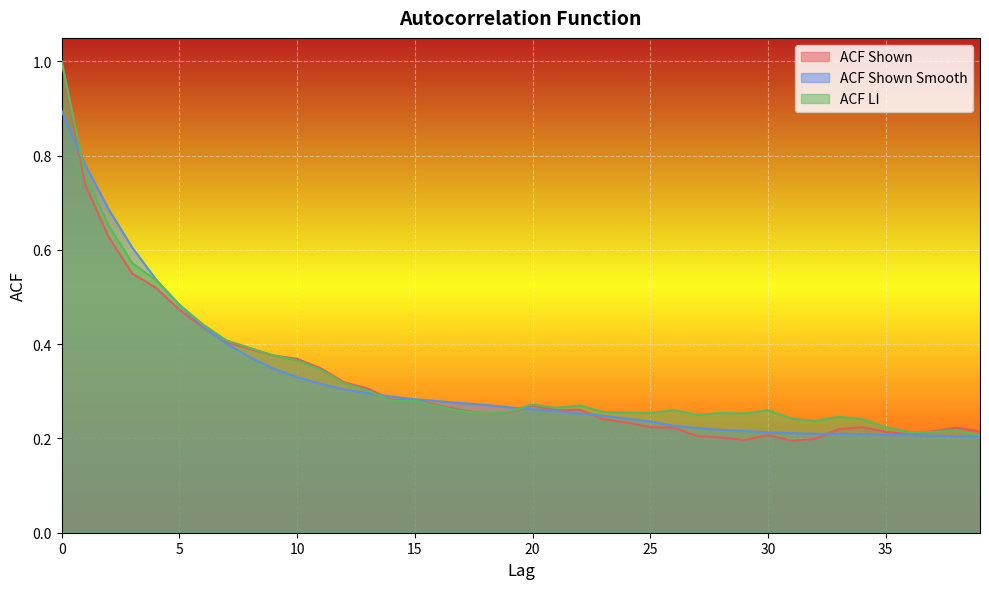

How many interior local peaks does the acf_shown series have?

5